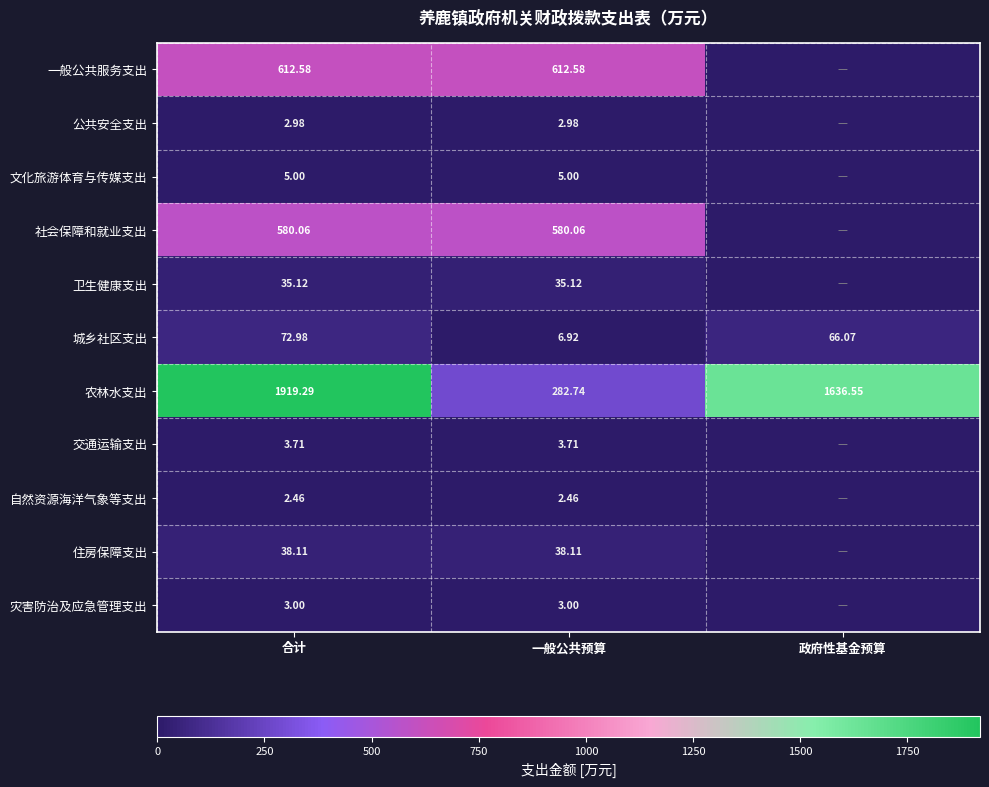

Is it true that 住房保障支出 equals 38.1 at 合计?

True